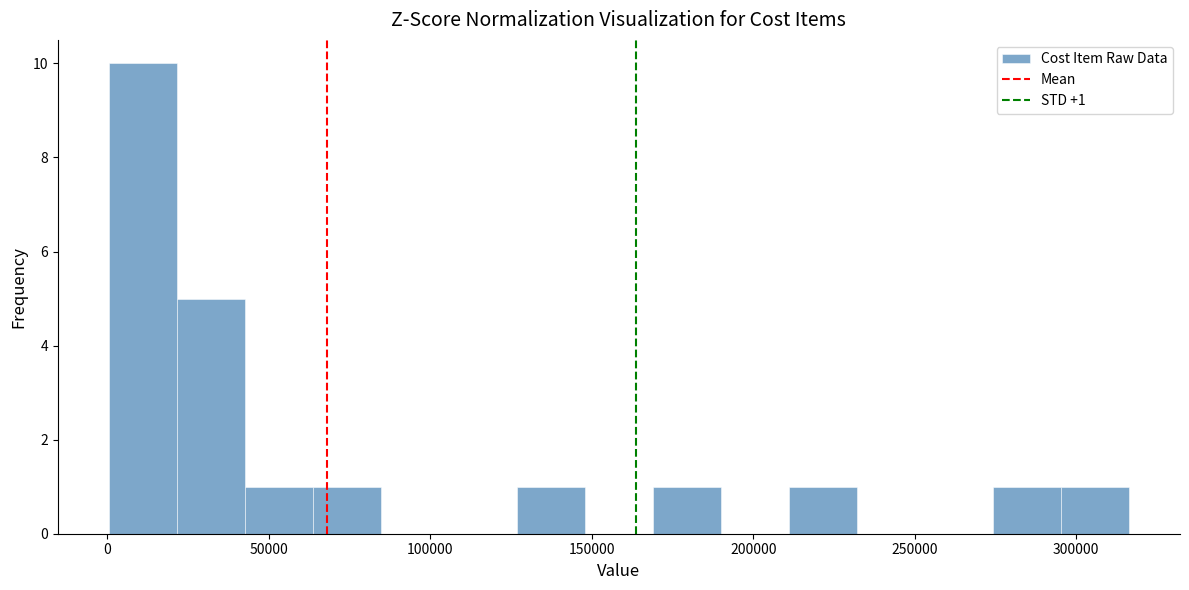

Which range on the x-axis has the tallest bar?

0 to 20000